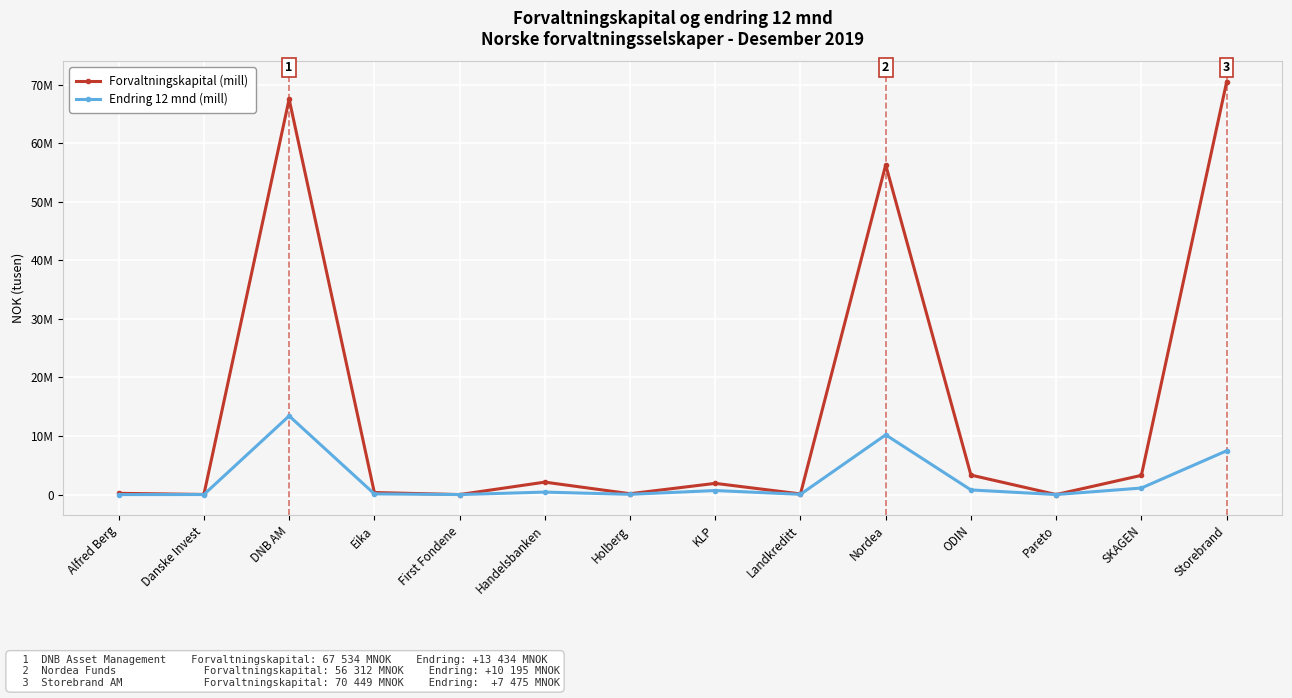

Is it true that Forvaltningskapital (mill) equals 1113247 at KLP?

False